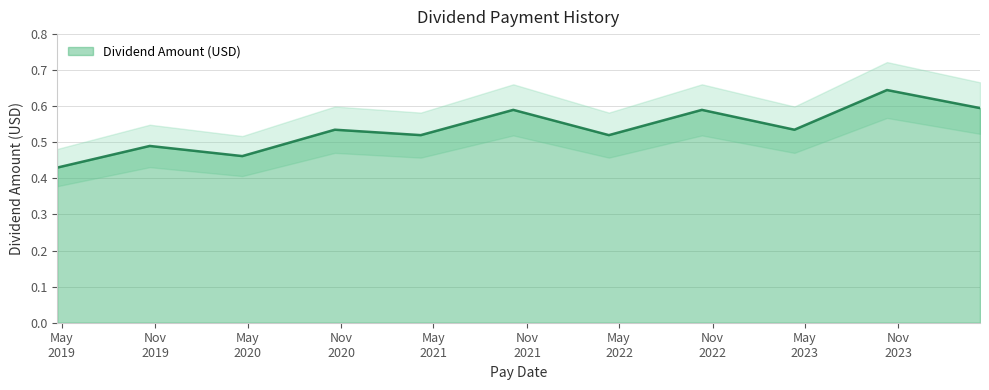

Where is the first local minimum?

2020-04-20